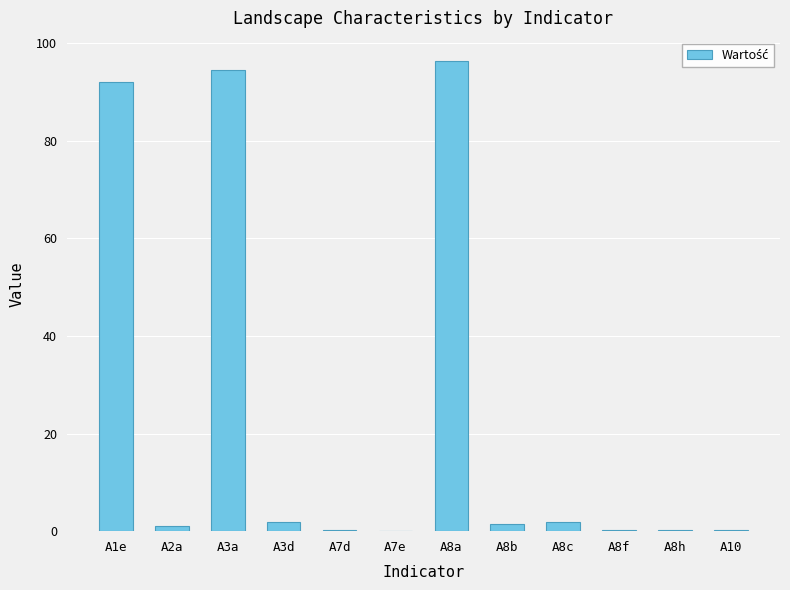

What is the sum of the values at A1e and A8a?

188.2